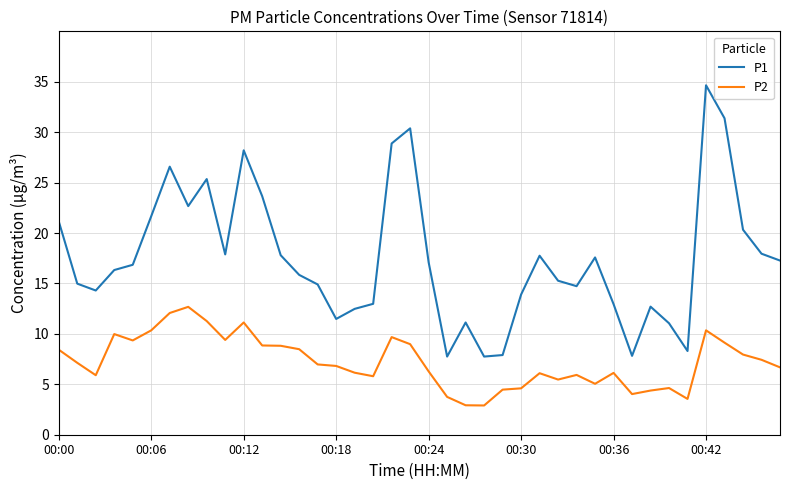

What is the minimum value for P1?

7.8